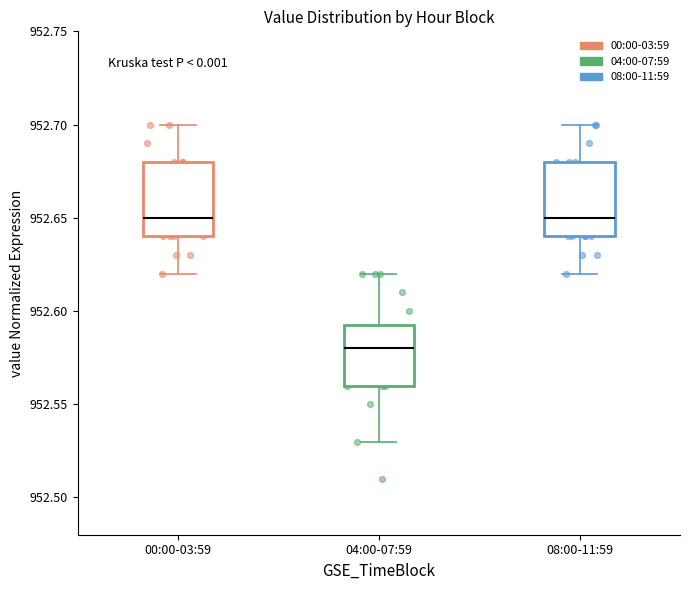

Reading left to right, read every box against the y-axis: the position of its median line, the range the box covers, and the ends of its whiskers. The values are not printed on the chart, so give them approximately, as read against the axis.

00:00-03:59: median 952.650, box 952.640 to 952.680, whiskers 952.620 to 952.700
04:00-07:59: median 952.580, box 952.560 to 952.595, whiskers 952.530 to 952.620
08:00-11:59: median 952.650, box 952.640 to 952.680, whiskers 952.620 to 952.700